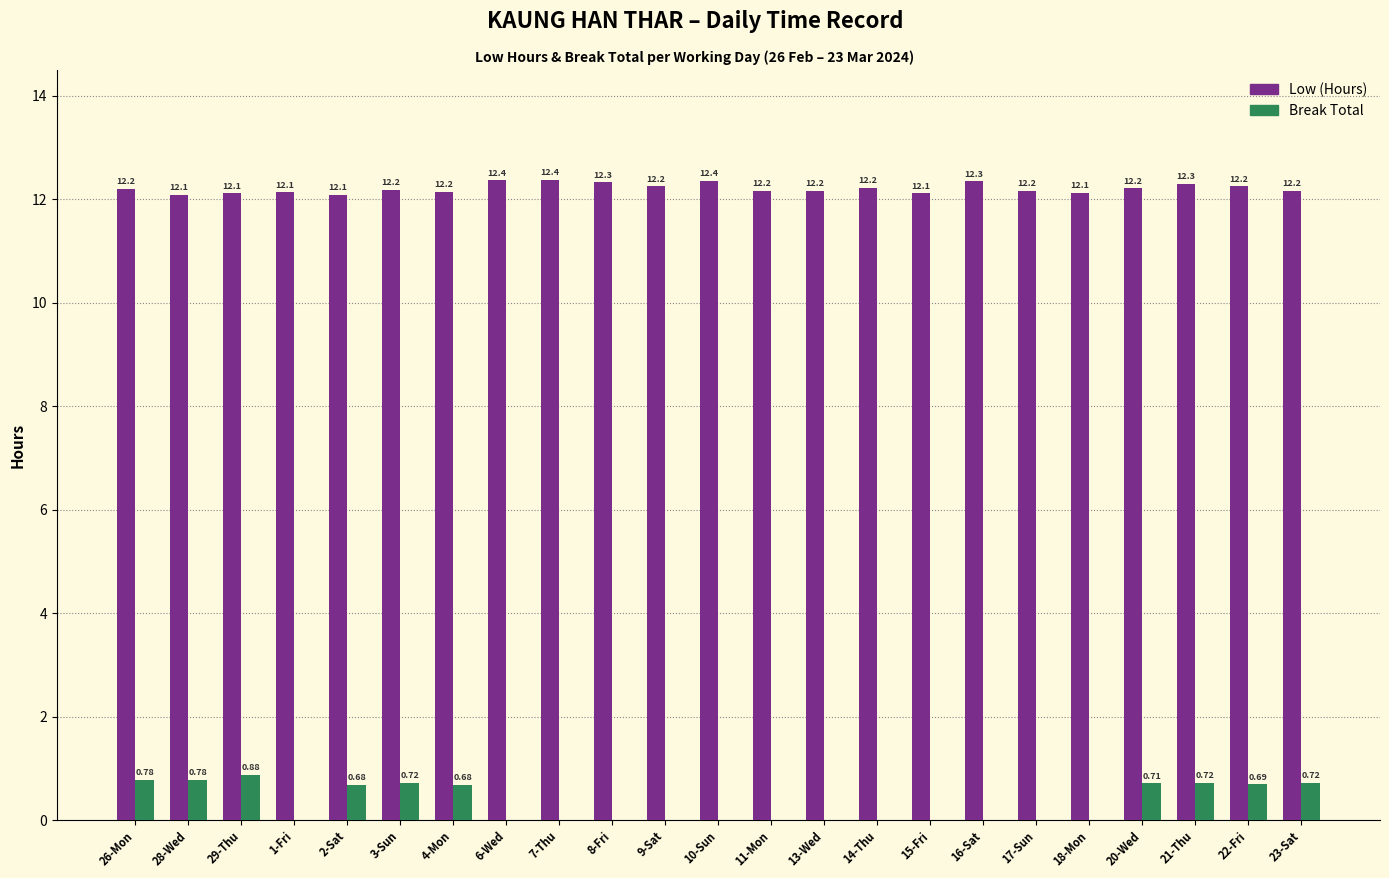

How many groups of bars are there?

23